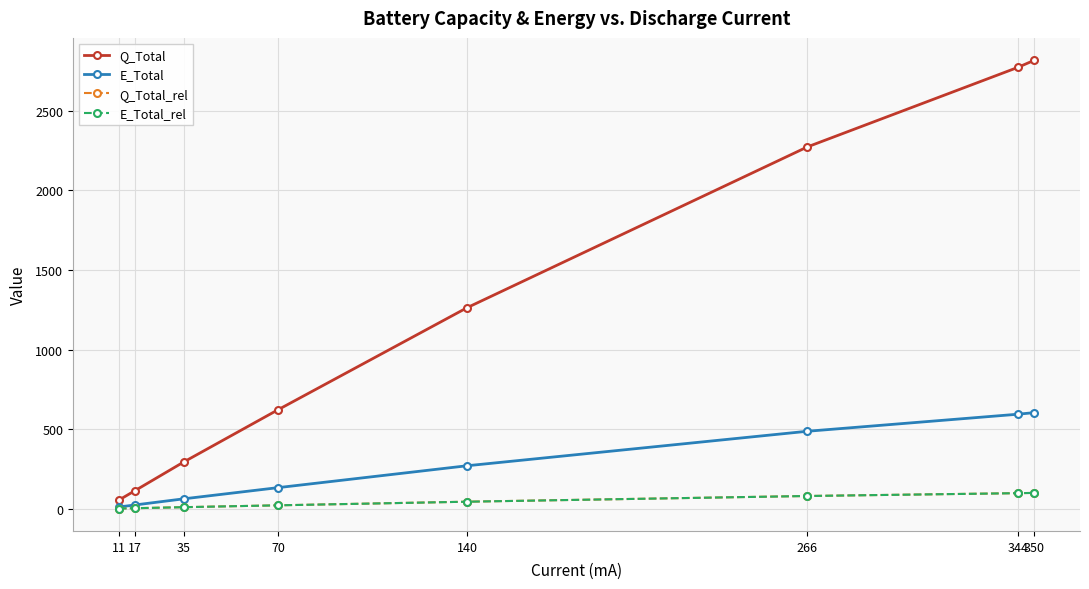

What is the highest value of the Q_Total_rel series?

100.0